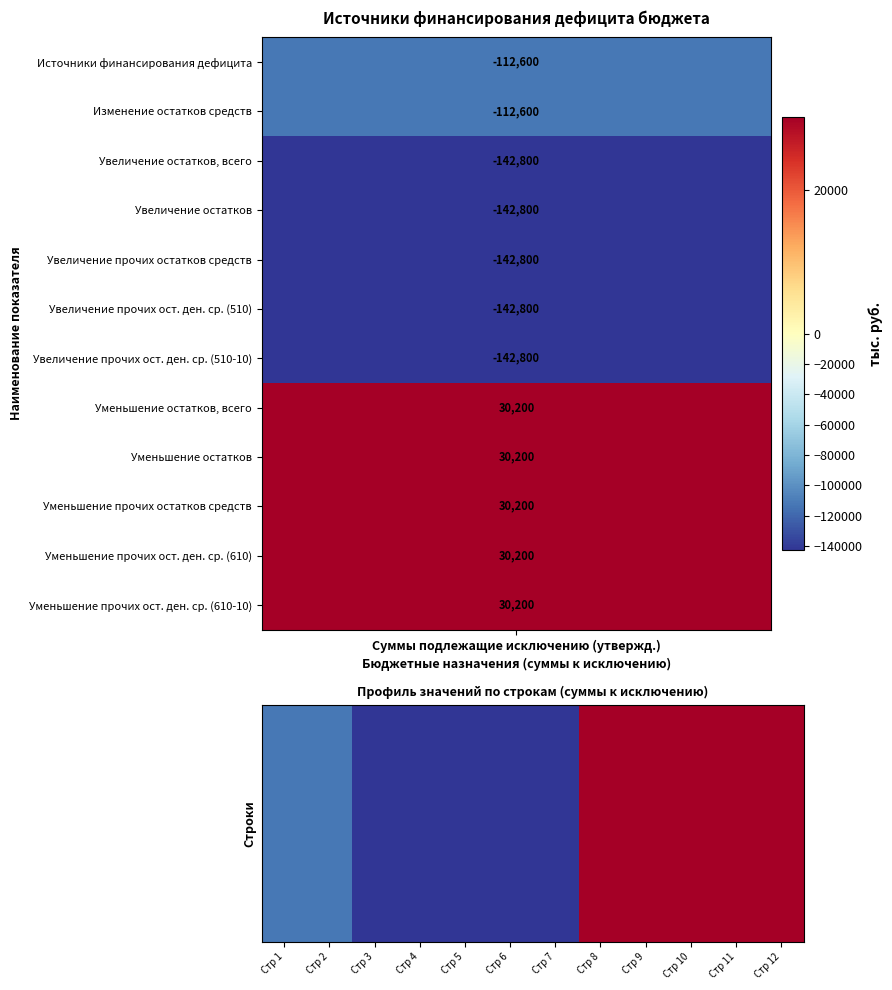

True or false: the data shows -142800 at Стр 6.

True